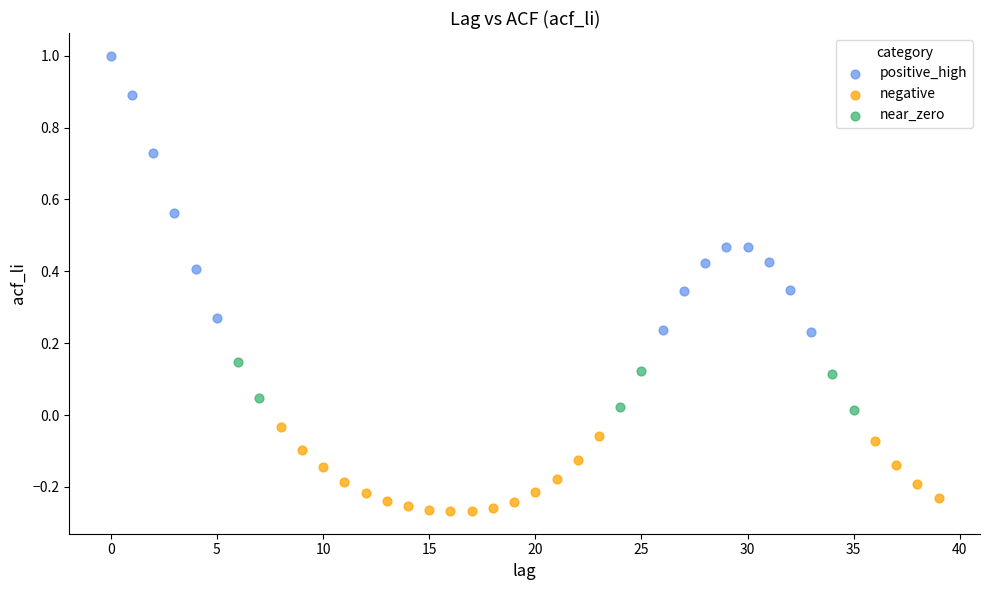

Which series contains the highest Y value?

positive_high